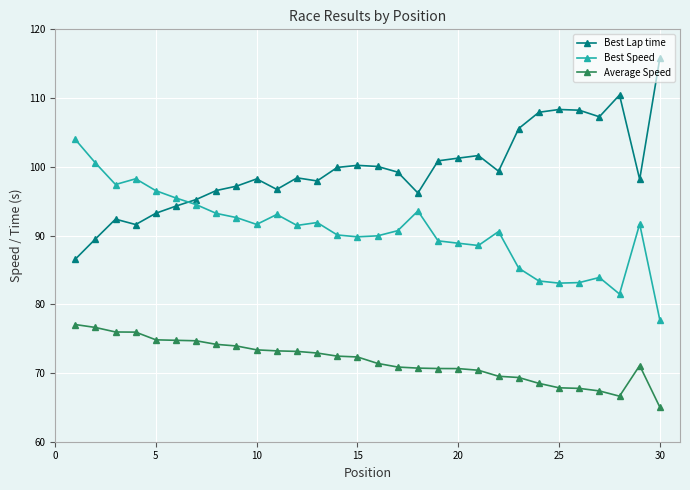

Rank the series by their average value, from lowest to highest.

Average Speed, Best Speed, Best Lap time